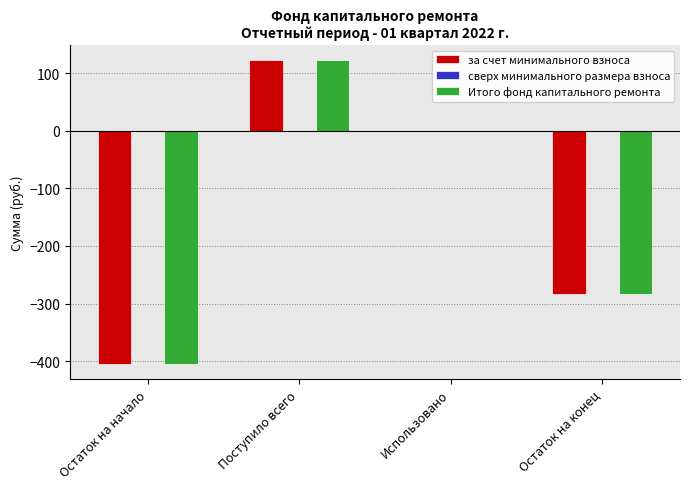

The Итого фонд капитального ремонта series shows 0.0 at Использовано. True or false?

True